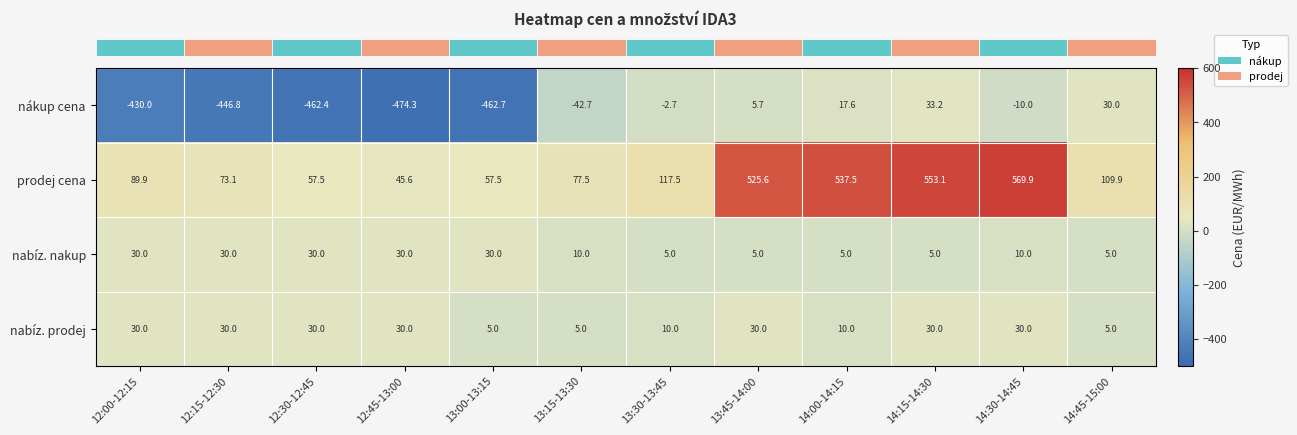

Count the number of data series in this chart.

4